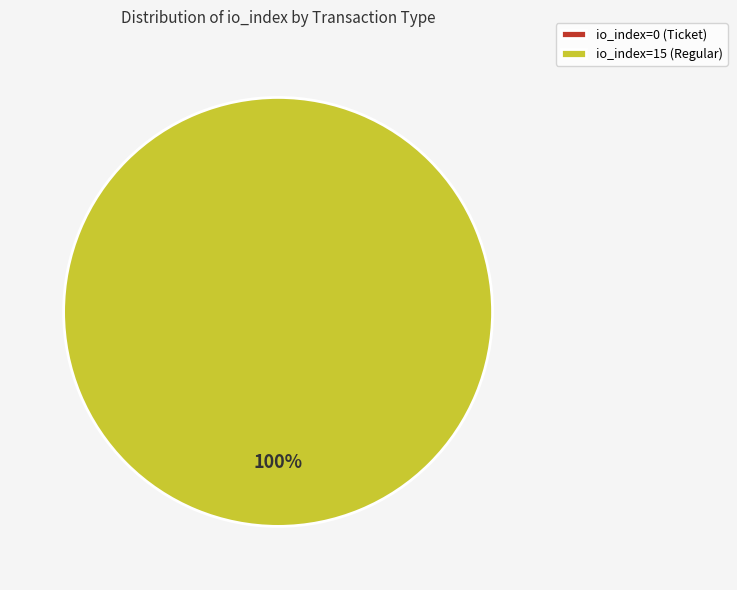

Which category has the biggest portion of the pie?

io_index=15 (Regular)